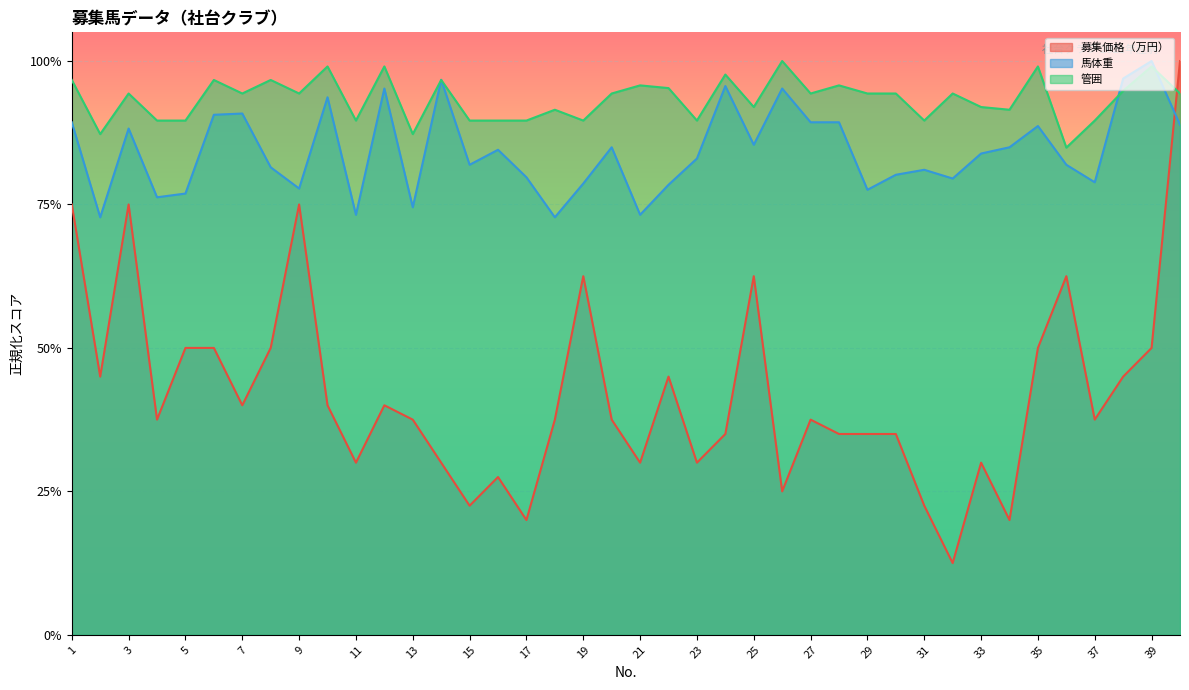

In 馬体重400以上, how many points are higher than both neighbors (excluding endpoints)?

12